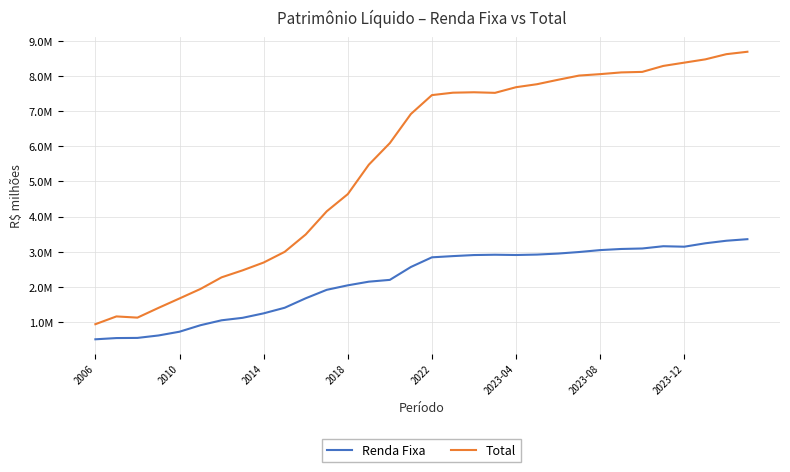

What are all the series names shown in the legend?

Renda Fixa, Total